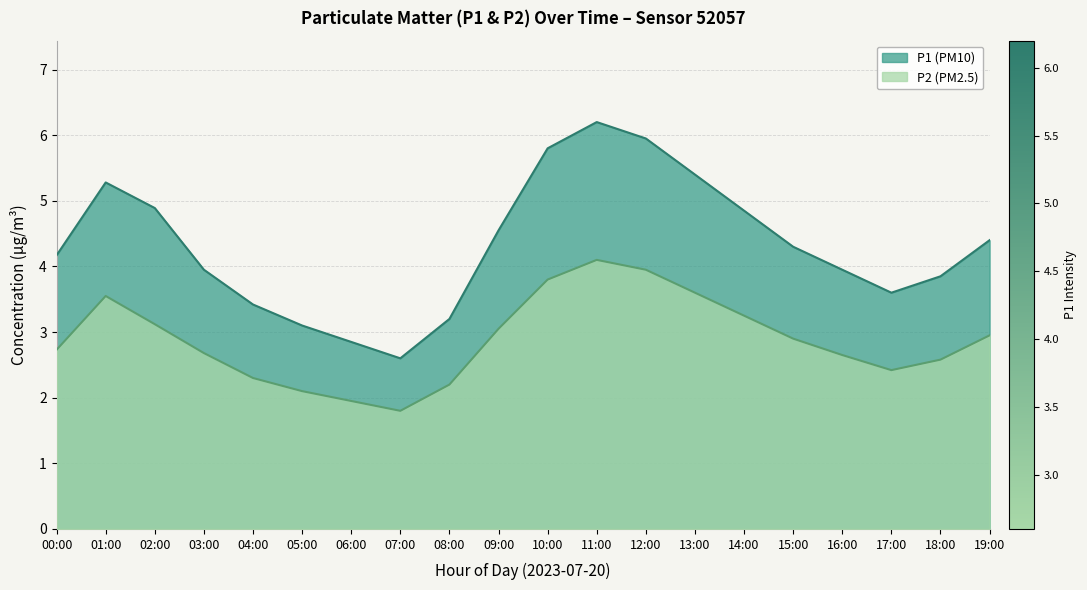

Does the chart display data point markers on the line(s)?

No